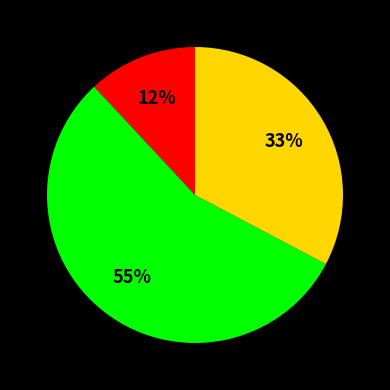

To the nearest percent, what is the average slice percentage?

33%